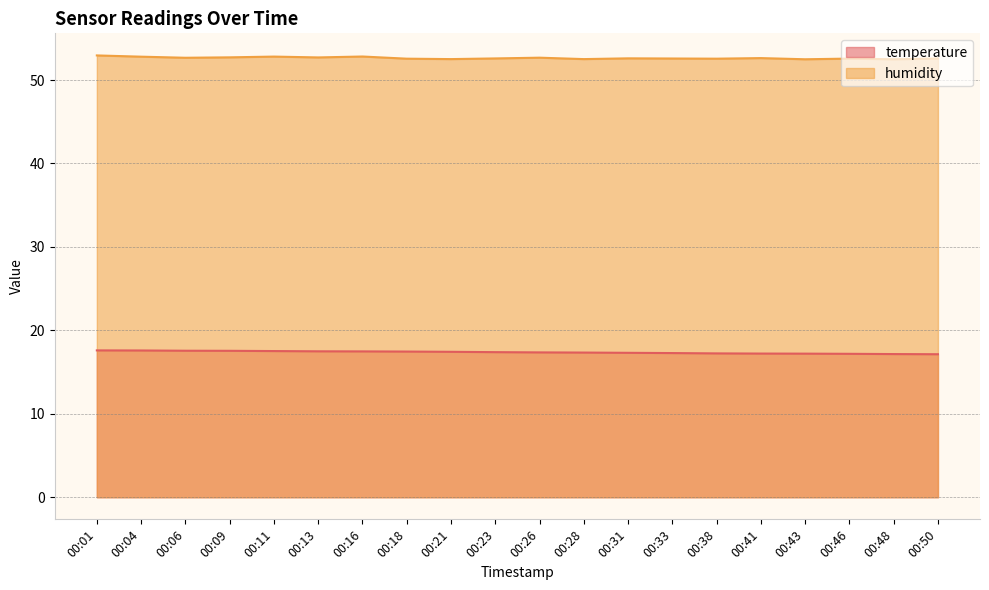

At how many categories does at least one series exceed 37?

20